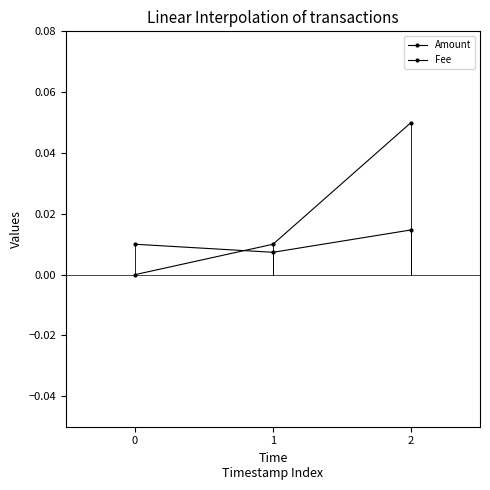

List the series in order of their peak value, highest first.

Amount, Fee